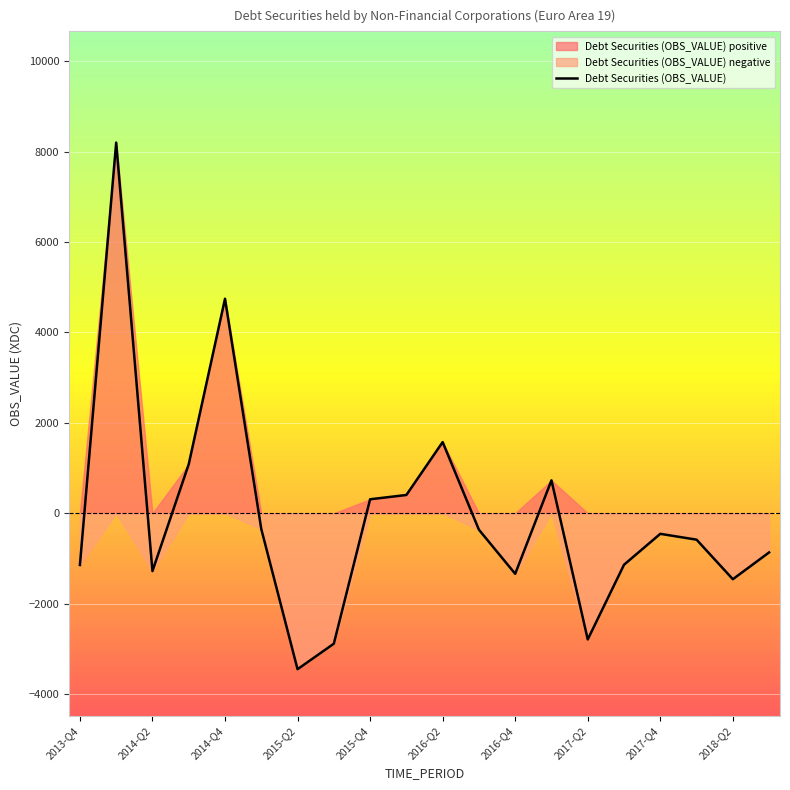

At which label is Debt Securities (OBS_VALUE) closest to 2374?

2016-Q2